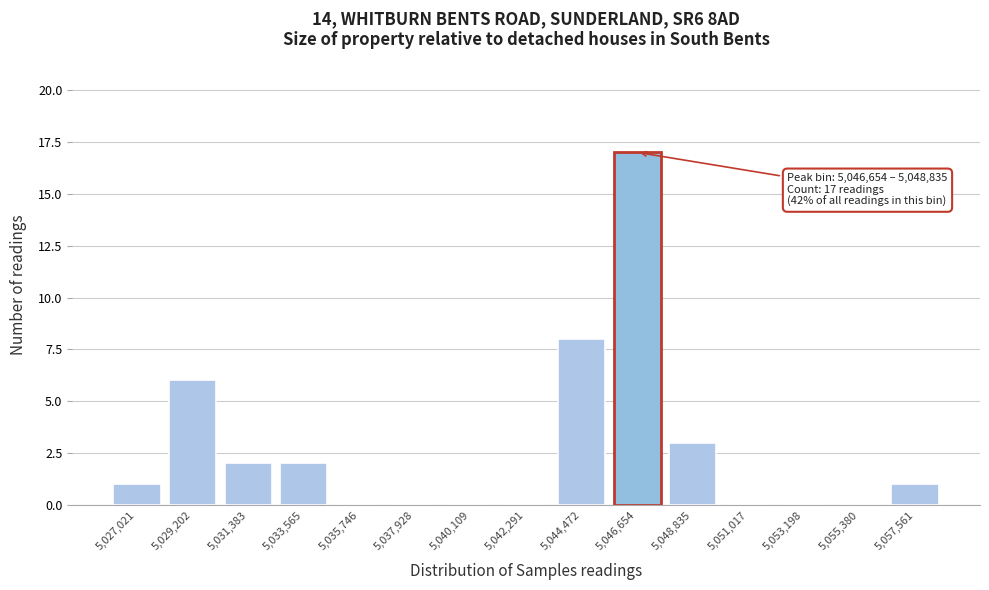

Reading left to right, list all the values displayed in this chart.

5,027,021=1	5,029,202=6	5,031,383=2	5,033,565=2	5,035,746=0	5,037,928=0	5,040,109=0	5,042,291=0	5,044,472=8	5,046,654=17	5,048,835=3	5,051,017=0	5,053,198=0	5,055,380=0	5,057,561=1